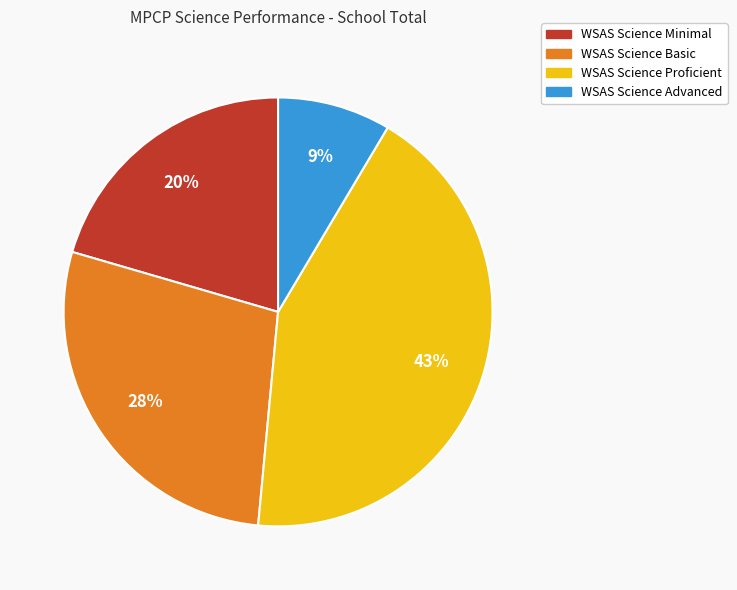

How many segments does this pie chart have?

4